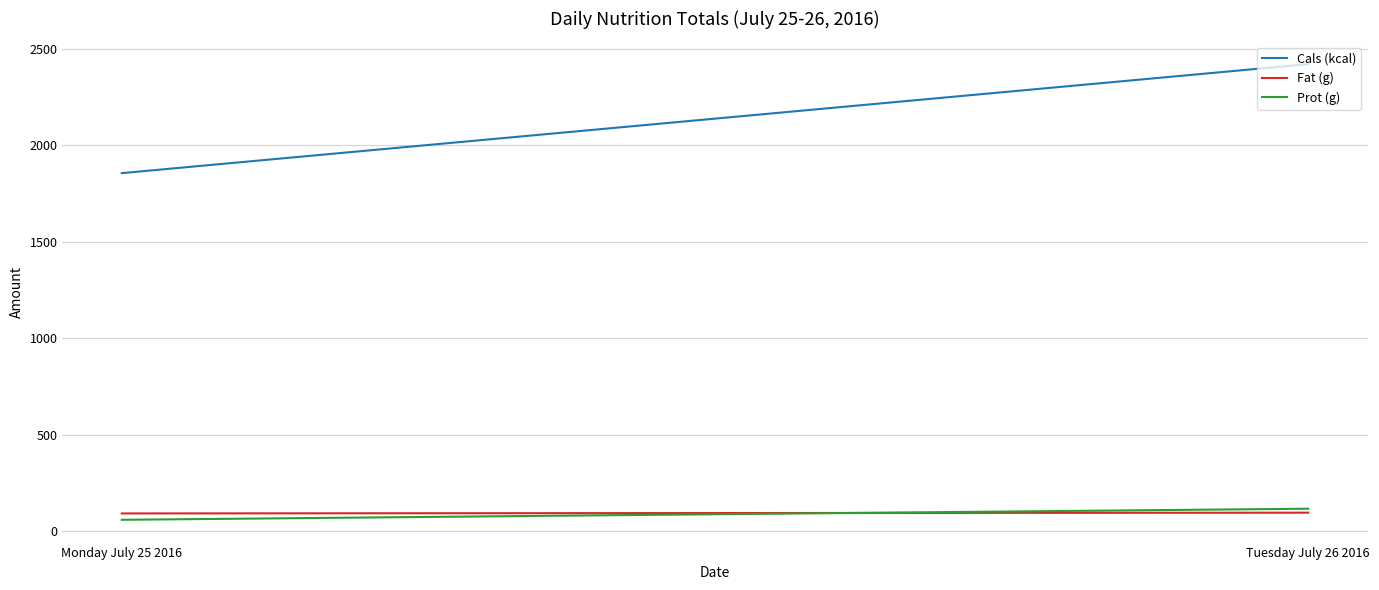

At how many categories does at least one series exceed 1454?

2